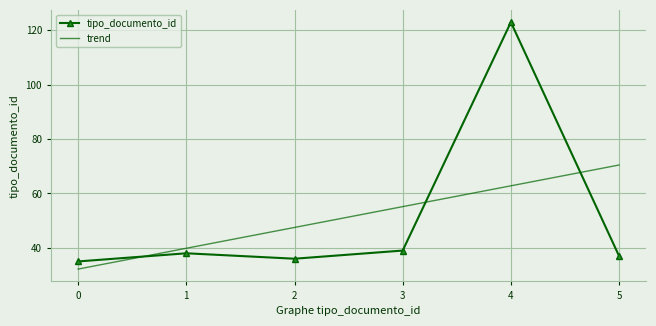

At which category is the sum across all series the highest?

4